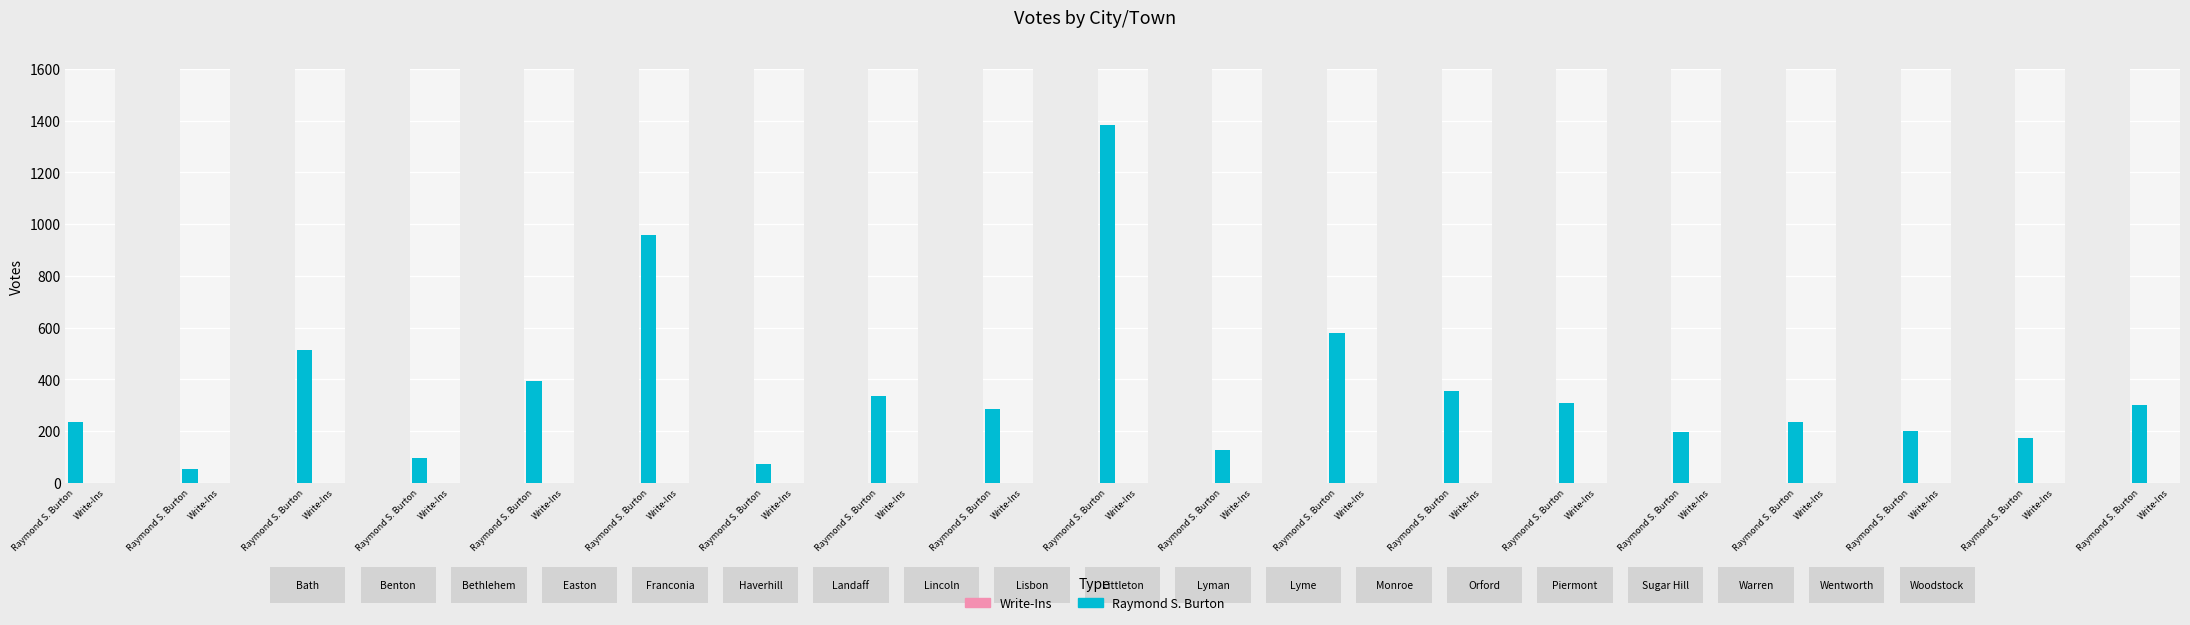

Is the value of Write-Ins at Piermont greater than the value of Raymond S. Burton at Lisbon?

No